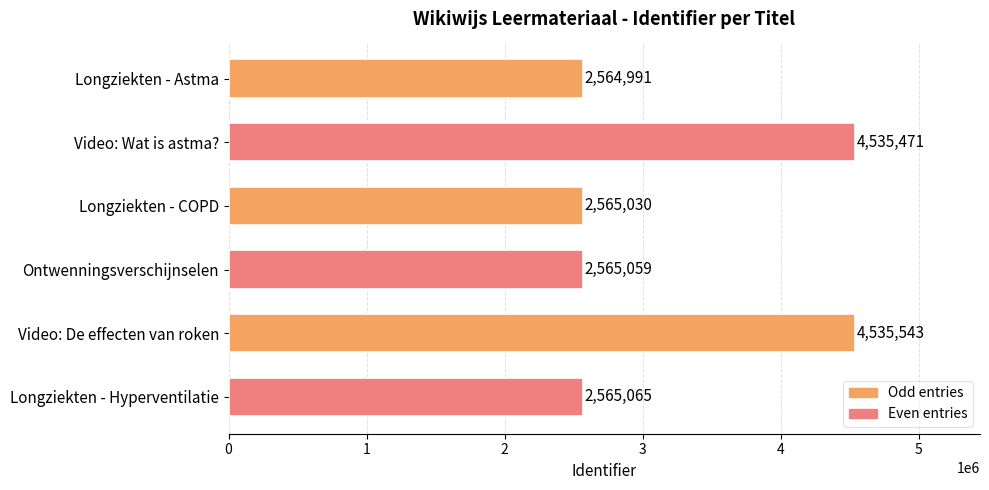

Are the bars grouped side by side (vs. stacked)?

No